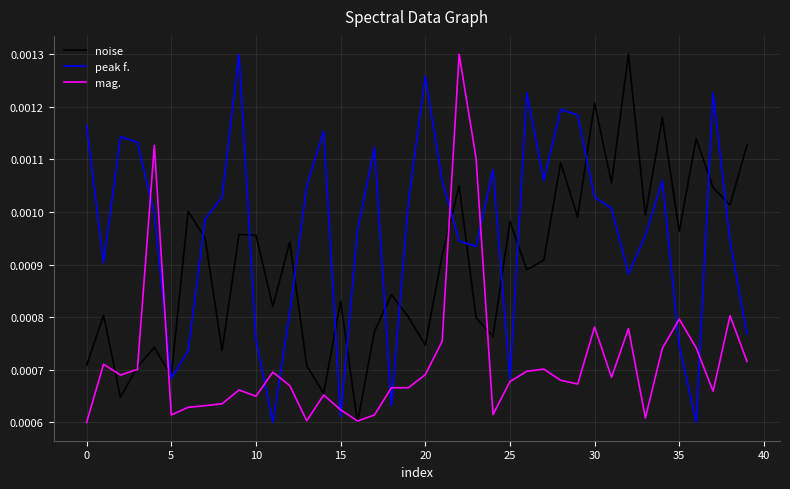

True or false: mag. has more than 2 points higher than both neighbors.

True